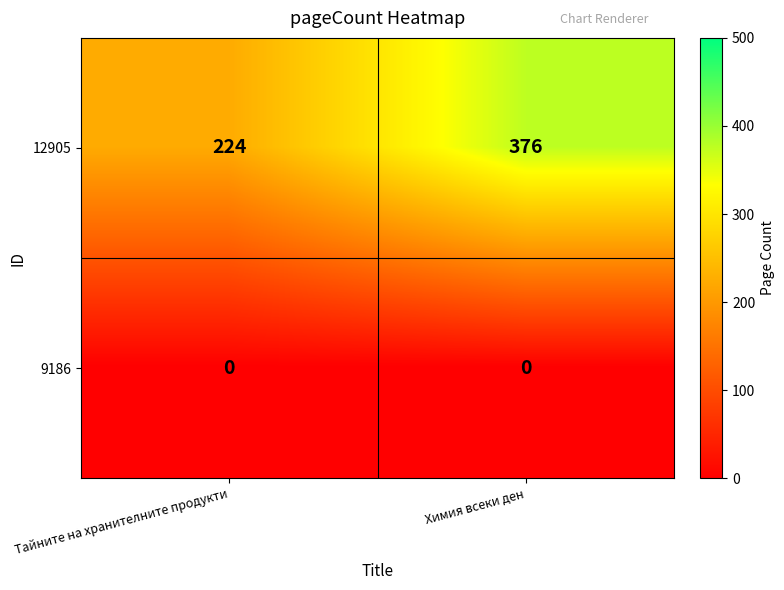

Reading left to right, extract all data points from this chart.

12905: 224	376
9186: 0	0